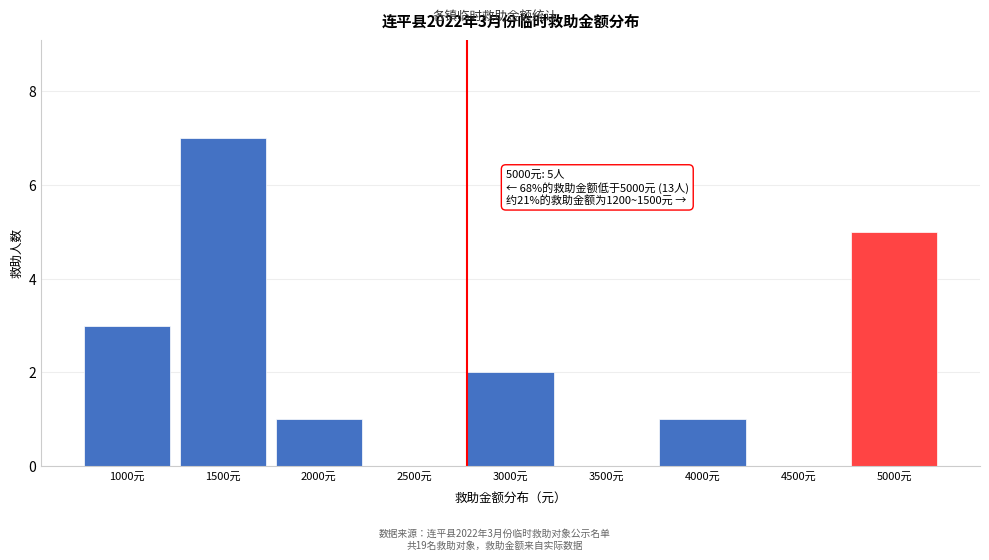

Reading left to right, transcribe all the data shown in this chart.

1000元=3	1500元=7	2000元=1	2500元=0	3000元=2	3500元=0	4000元=1	4500元=0	5000元=5